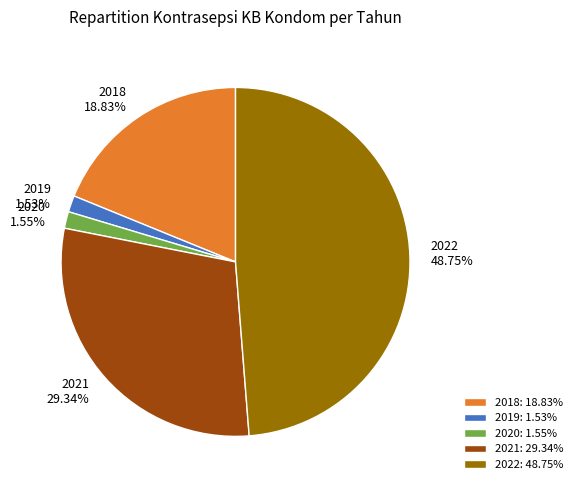

How many slices are in this pie chart?

5